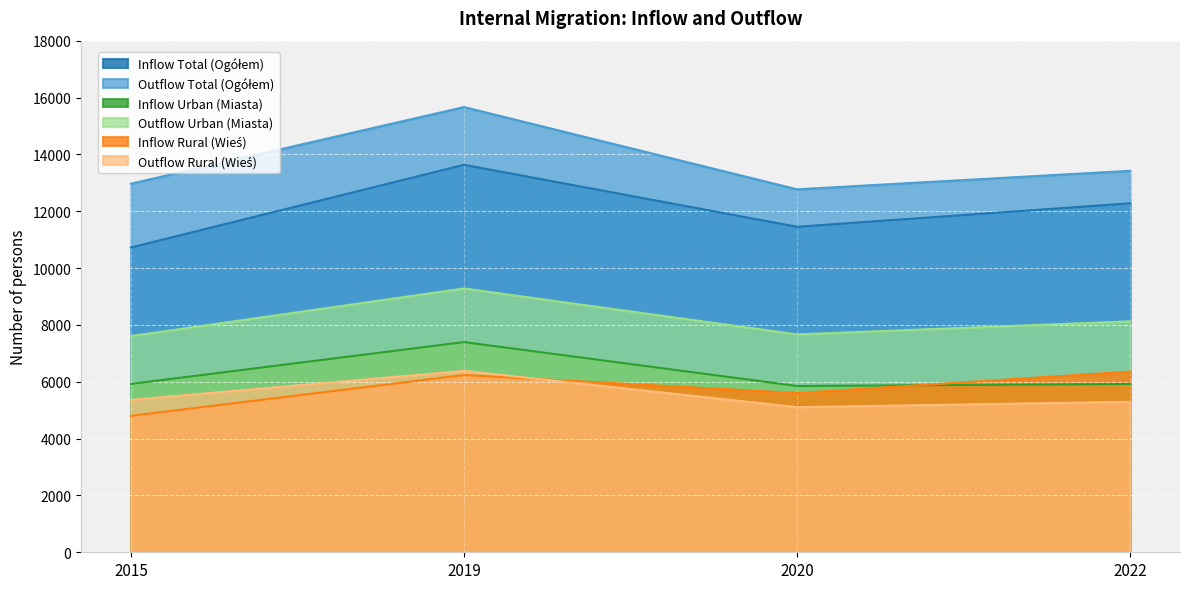

How many lines are shown in the chart?

6